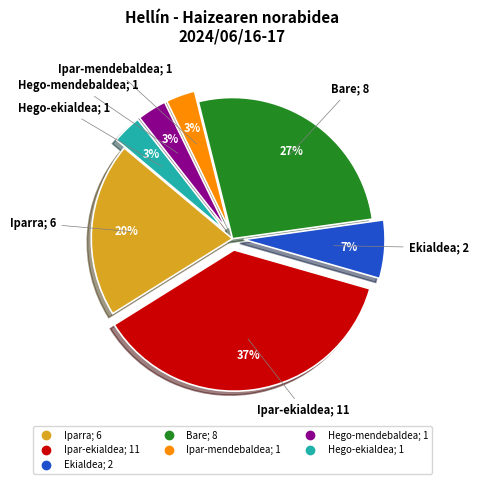

Combined, do Hego-ekialdea and Bare account for over 50%?

No